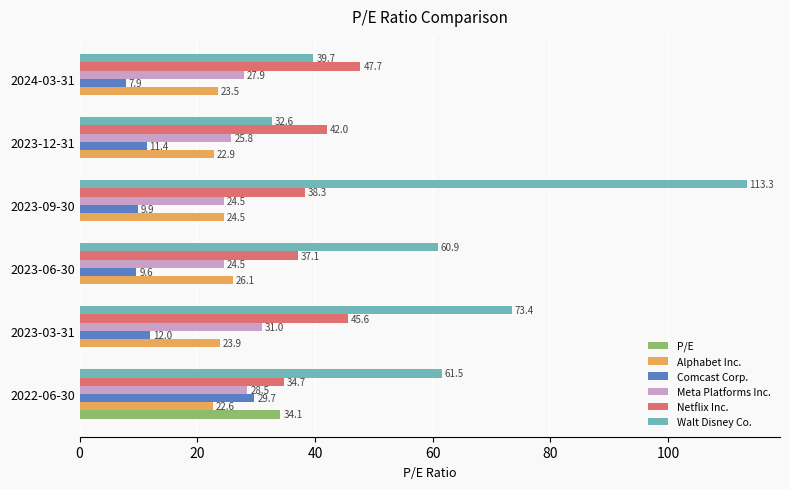

At which label is Comcast Corp. closest to 18?

2023-03-31